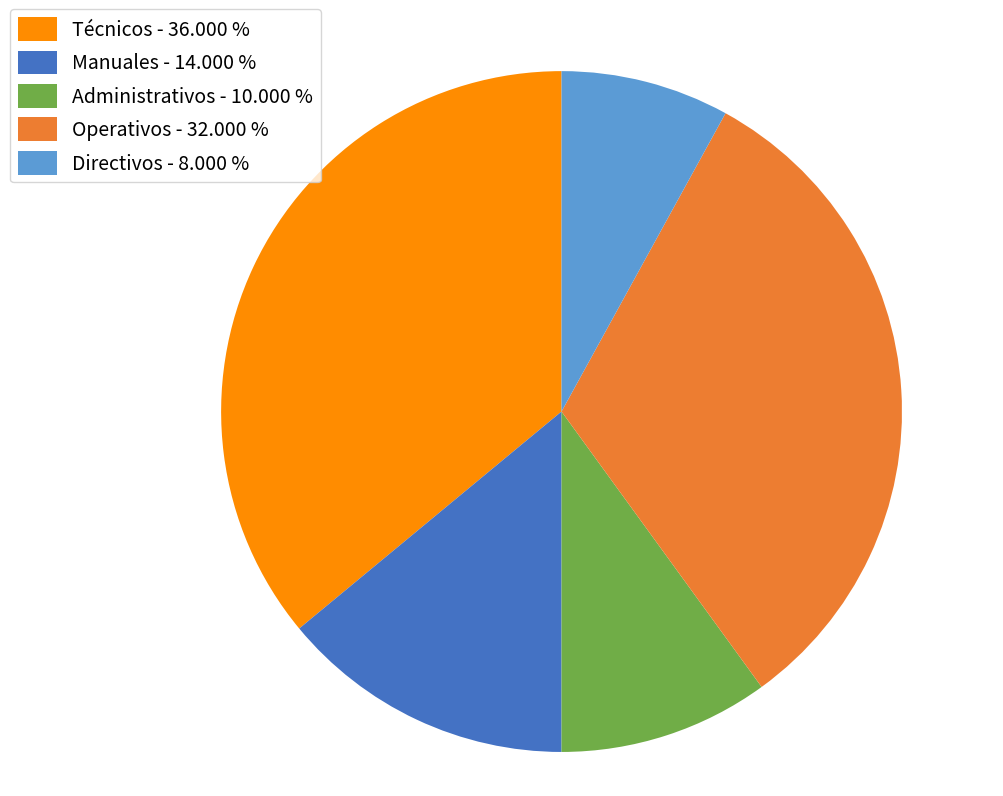

Which has a higher value, Técnicos - 36.000 % or Directivos - 8.000 %?

Técnicos - 36.000 %